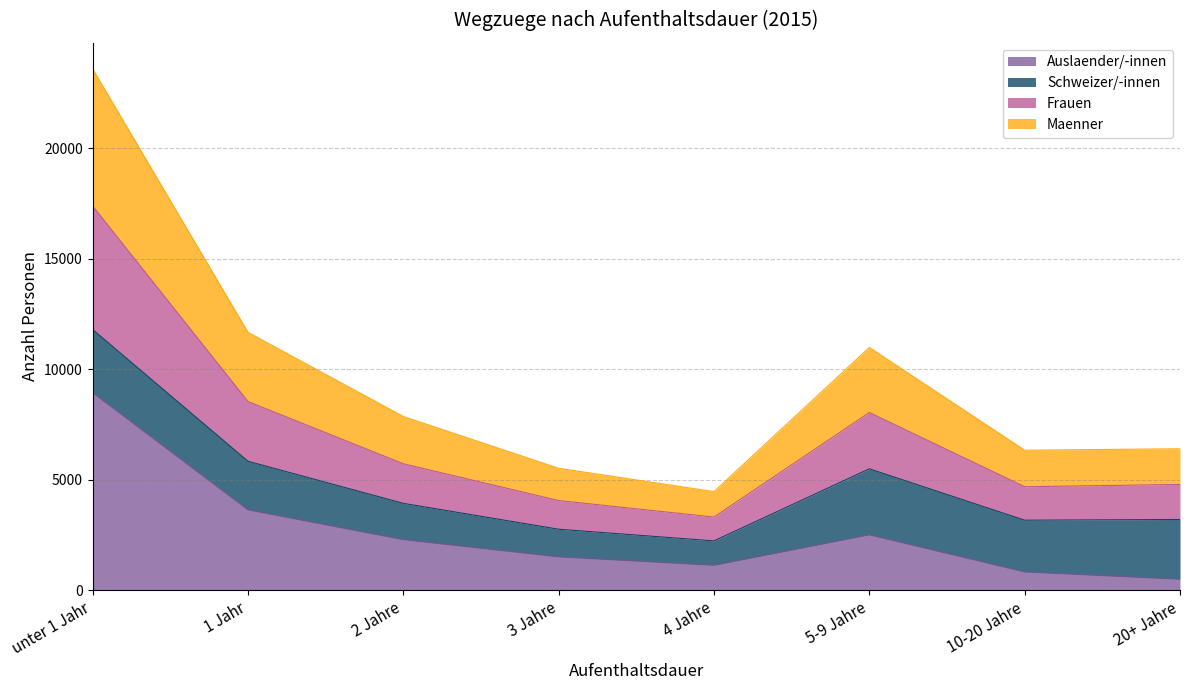

What is the sum of the Auslaender/-innen values at unter 1 Jahr and 2 Jahre?

11223